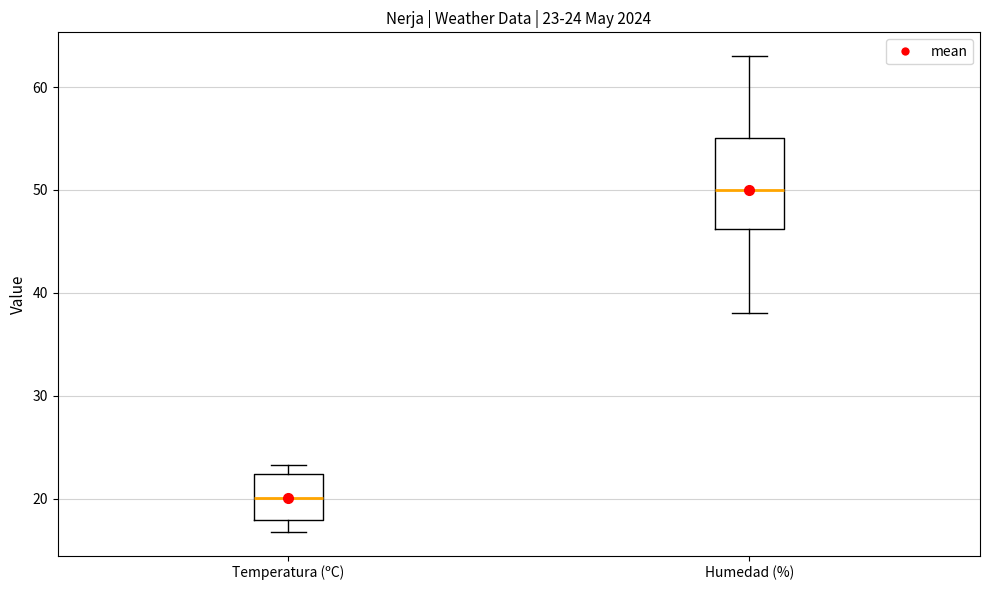

Which box has the highest median line?

Humedad (%)